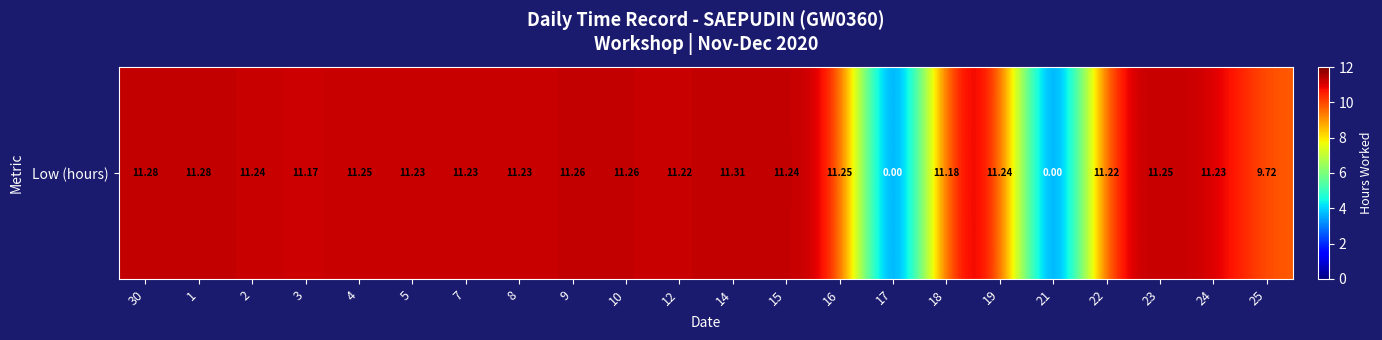

Rank the categories by value from highest to lowest.

14, 30, 1, 9, 10, 4, 16, 23, 2, 15, 19, 5, 7, 8, 24, 12, 22, 18, 3, 25, 17, 21